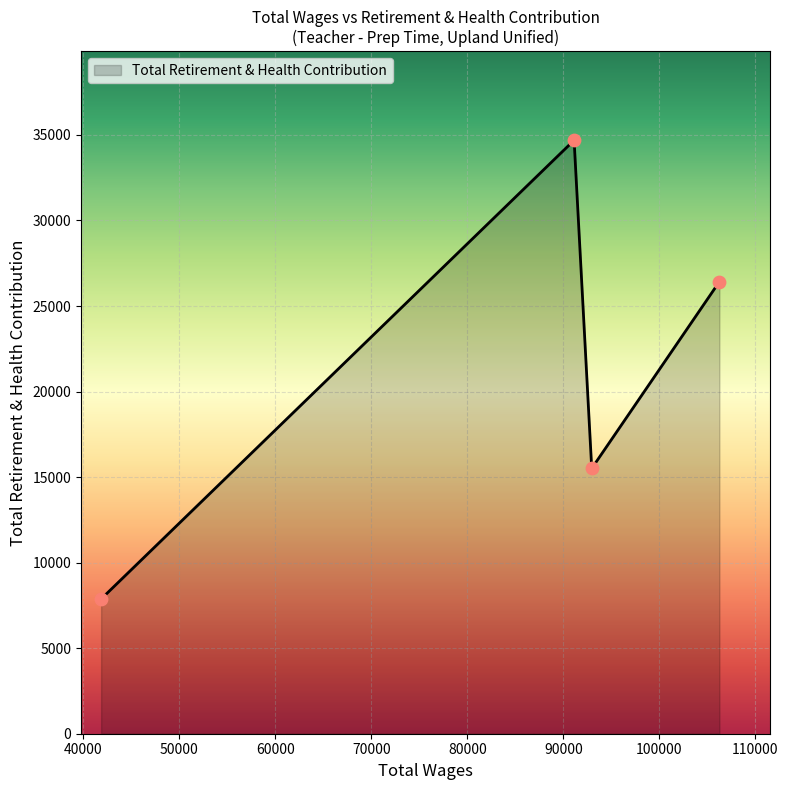

How many interior local valleys (lower than both neighbors) does the data have?

1